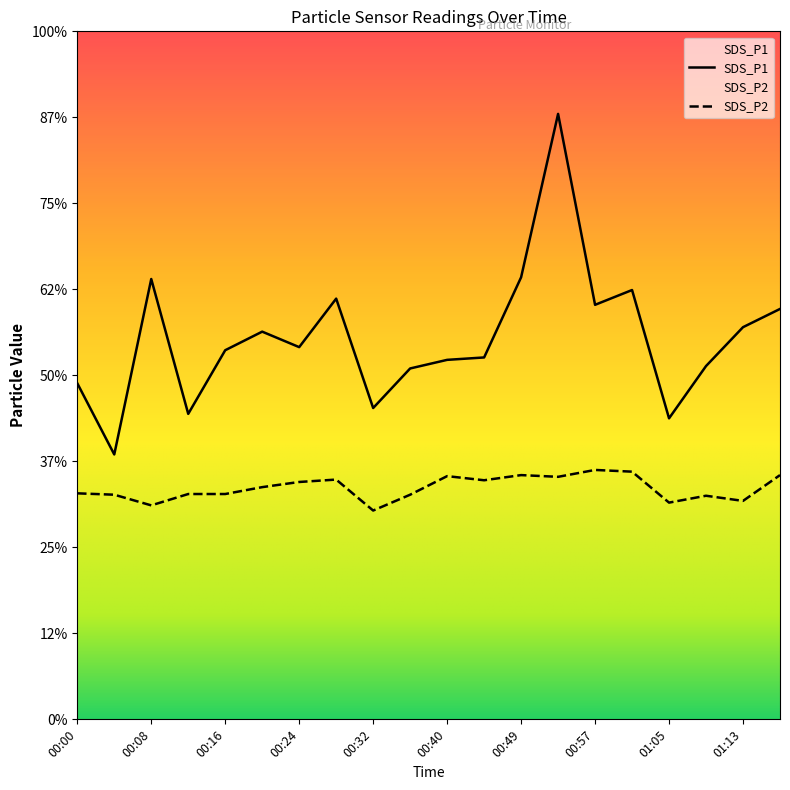

What is the sum of the SDS_P1 values at 00:53 and 00:36?

27.8